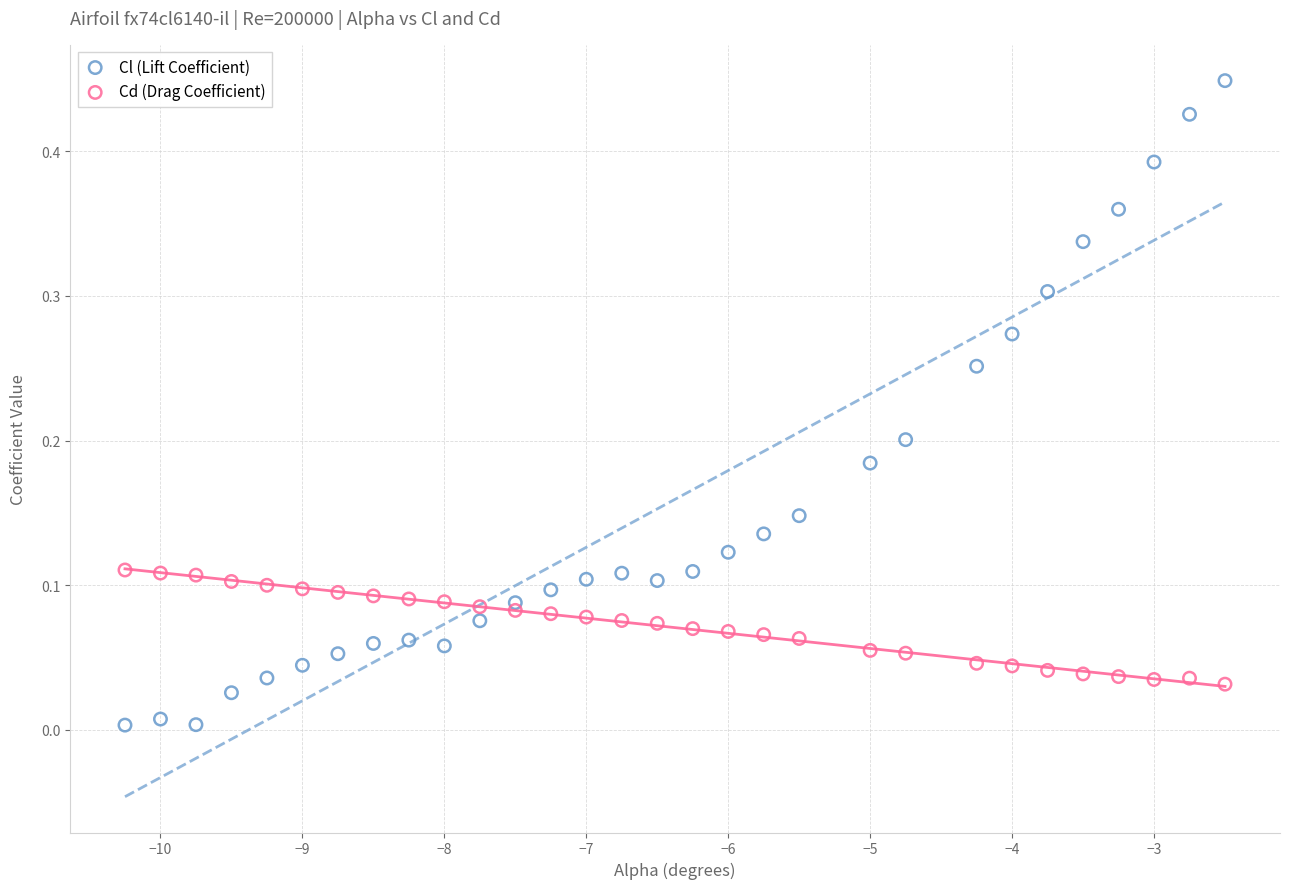

Which series reaches the maximum Y coordinate?

Cl (Lift Coefficient)